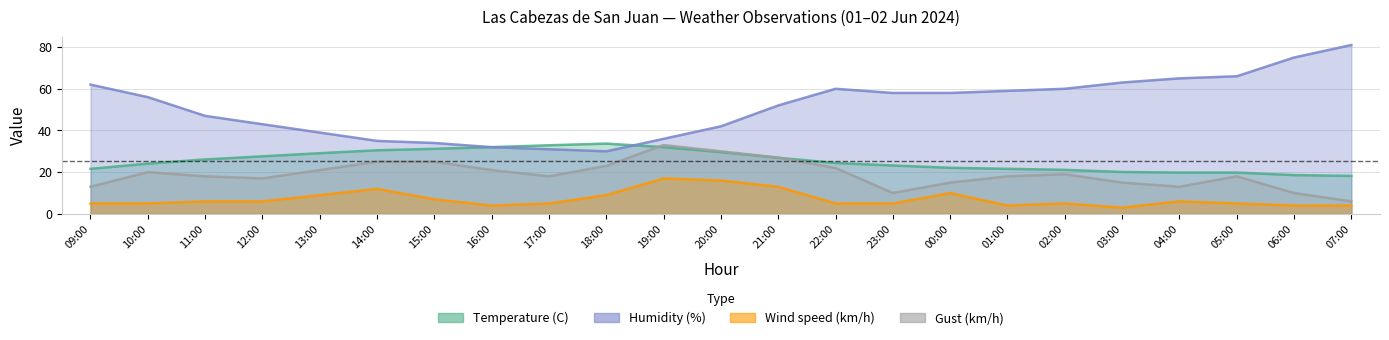

What are all the series names shown in the legend?

Temperature (C), Humidity (%), Wind speed (km/h), Gust (km/h)